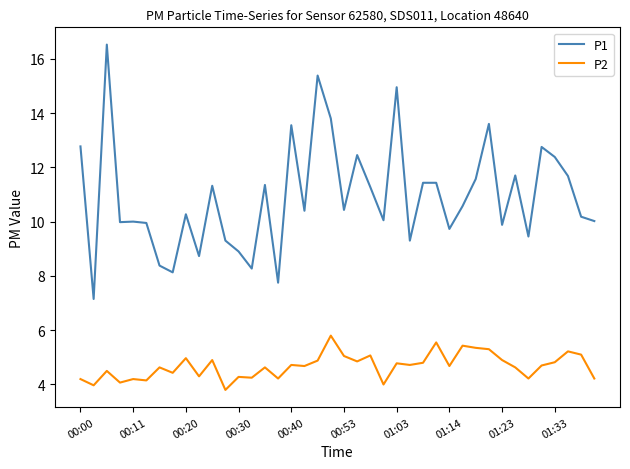

In P2, how many points are lower than both neighbors (excluding endpoints)?

14